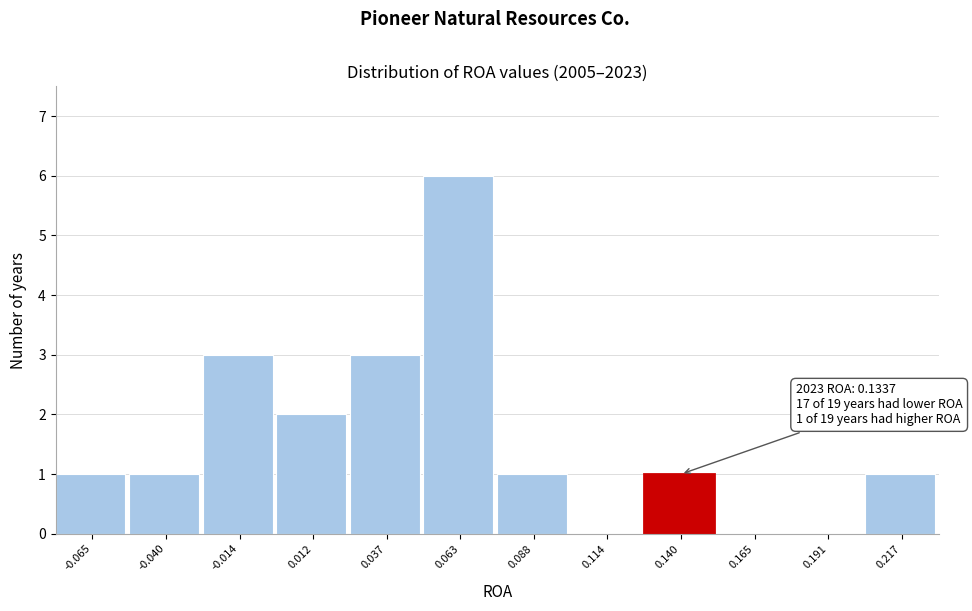

Over which range of the x-axis is the bar tallest?

0.050 to 0.075